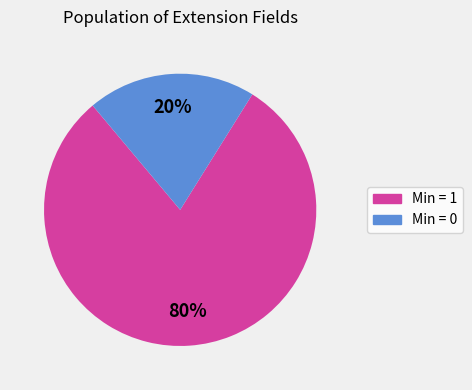

Is there a majority slice in this chart?

Yes